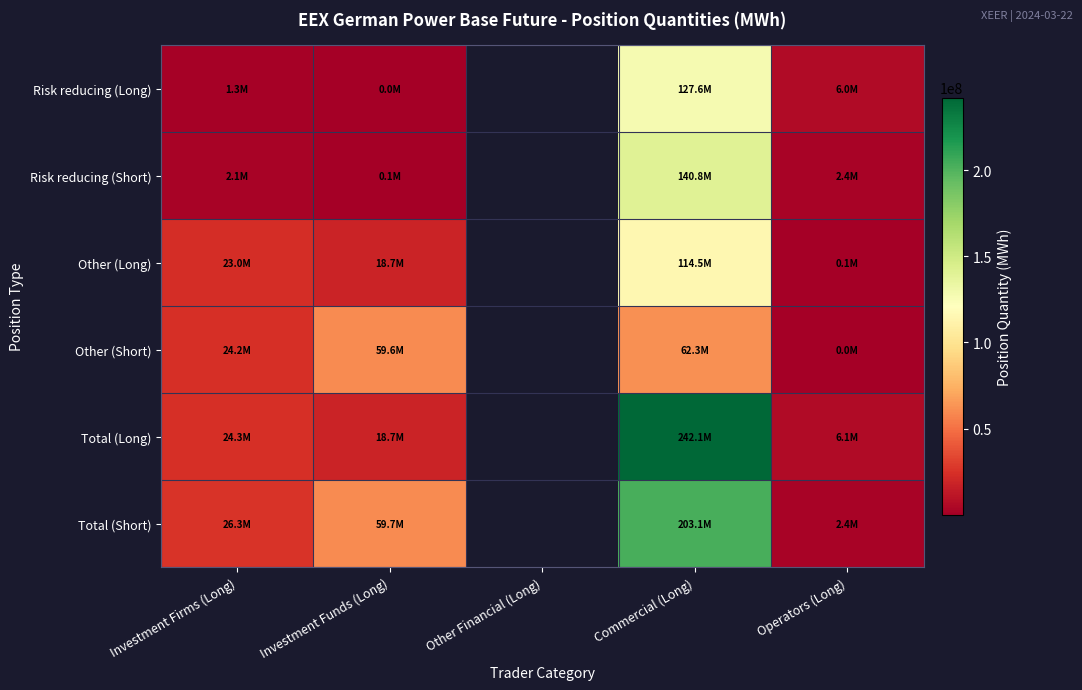

Is it true that Total (Long) equals 24342408.2 at Investment Firms (Long)?

True